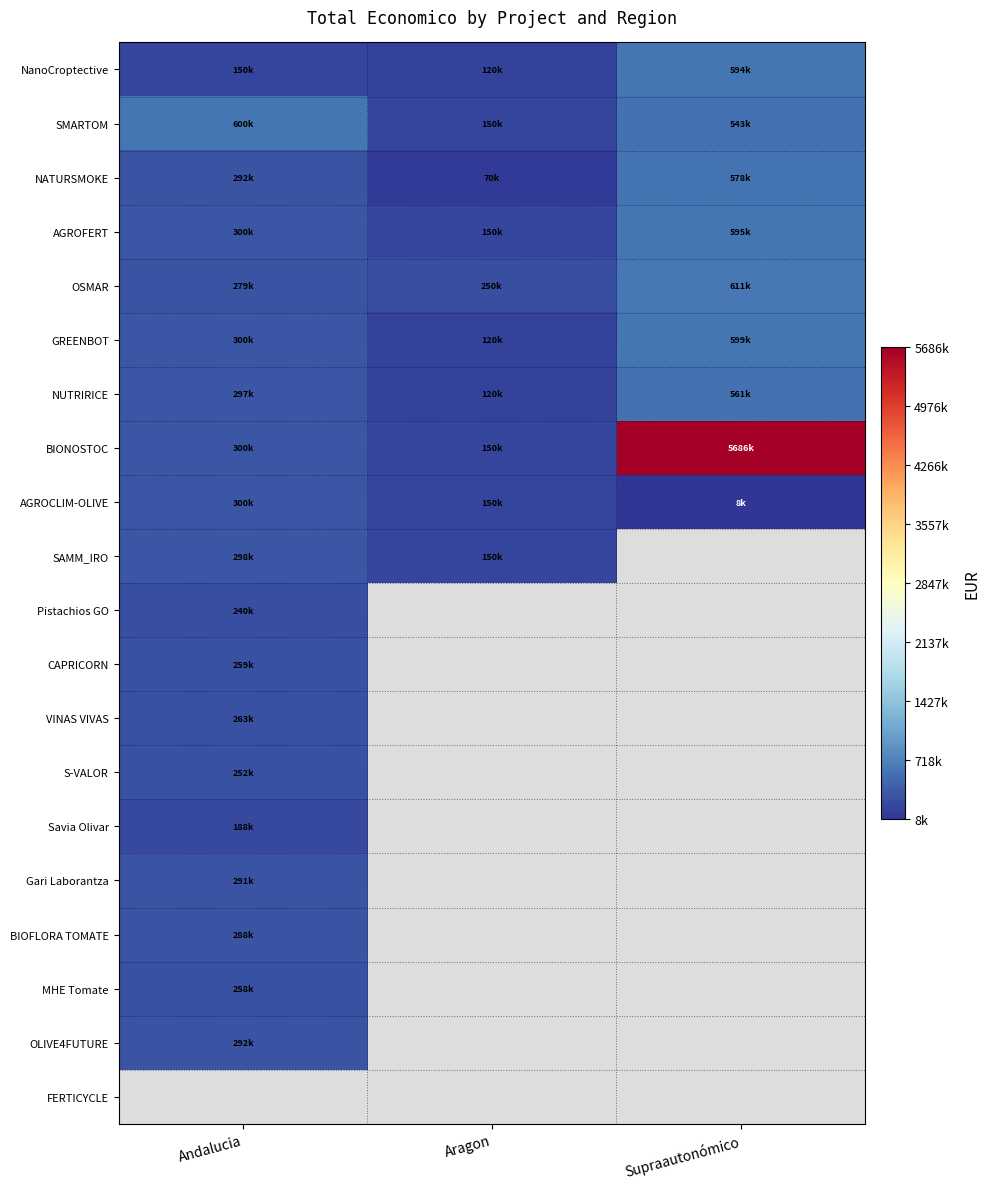

Which series has the widest spread of values?

BIONOSTOC